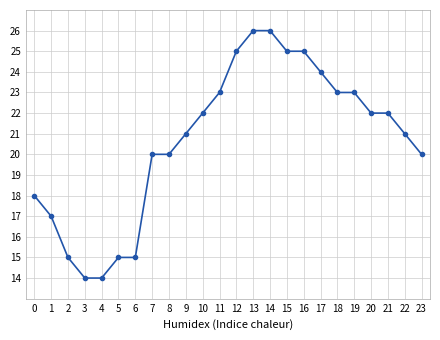

Does the chart display data point markers on the line(s)?

Yes